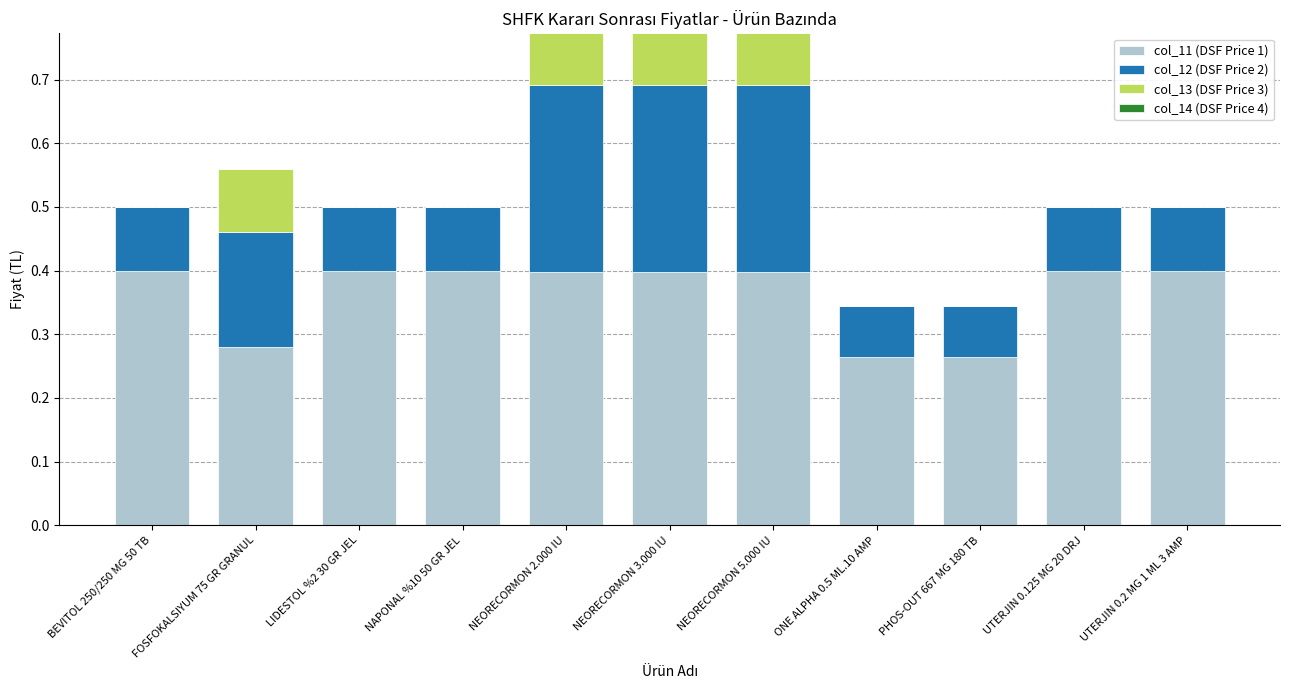

What is the total value across all series at LIDESTOL %2 30 GR JEL?

0.5